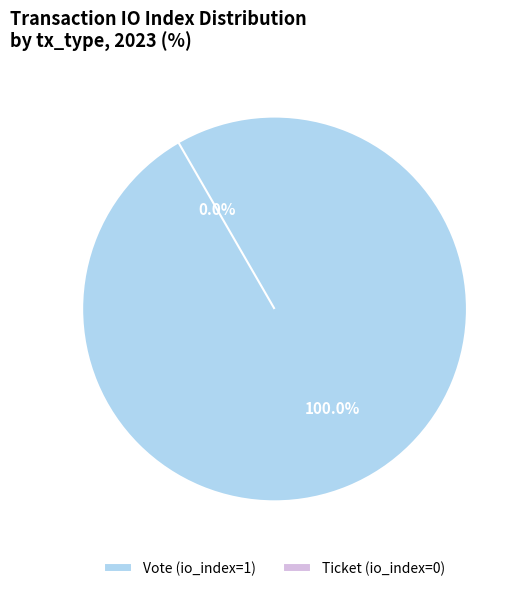

To the nearest percent, what is the average slice percentage?

50%